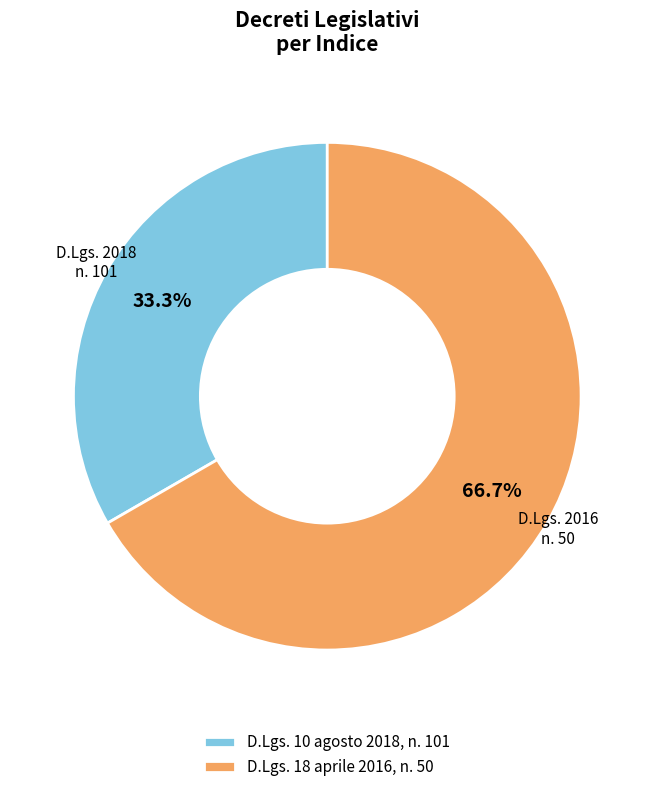

What is the majority slice?

D.Lgs. 18 aprile 2016, n. 50